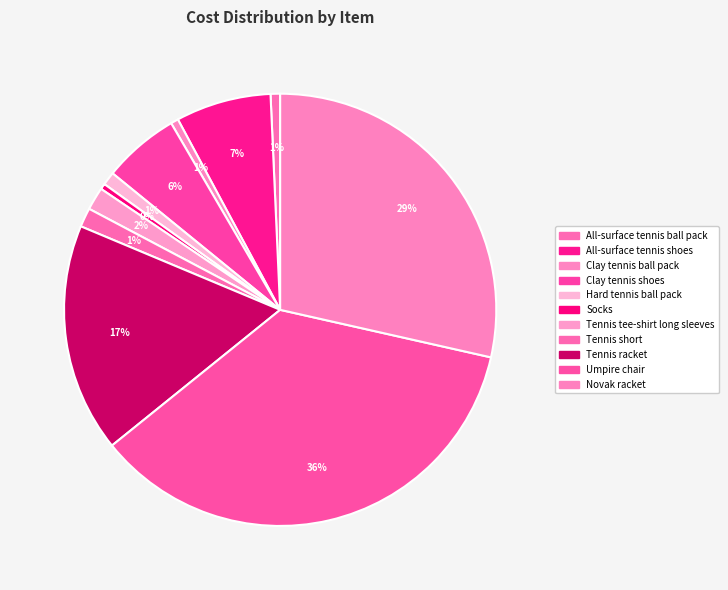

Count the number of slices in the pie.

11